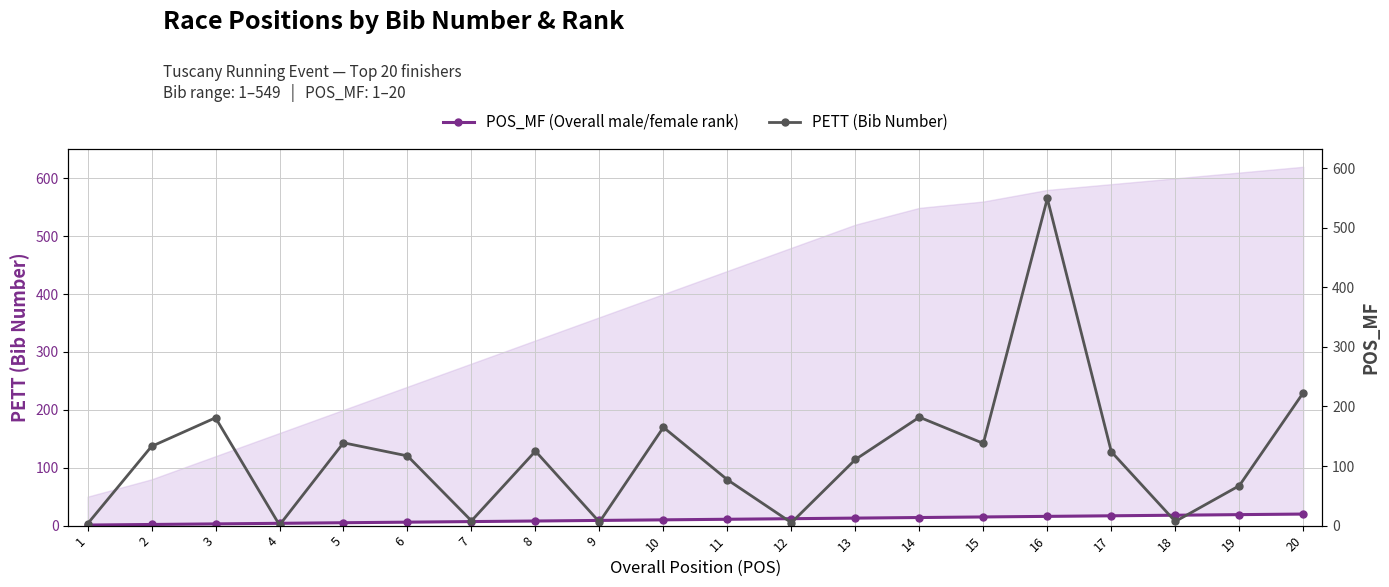

Reading left to right, transcribe all the data shown in this chart.

POS_MF (Overall male/female rank): 1=1	2=2	3=3	4=4	5=5	6=6	7=7	8=8	9=9	10=10	11=11	12=12	13=13	14=14	15=15	16=16	17=17	18=18	19=19	20=20
PETT (Bib Number): 1=3	2=133	3=181	4=1	5=139	6=117	7=8	8=125	9=6	10=165	11=77	12=5	13=111	14=182	15=138	16=549	17=124	18=7	19=67	20=223